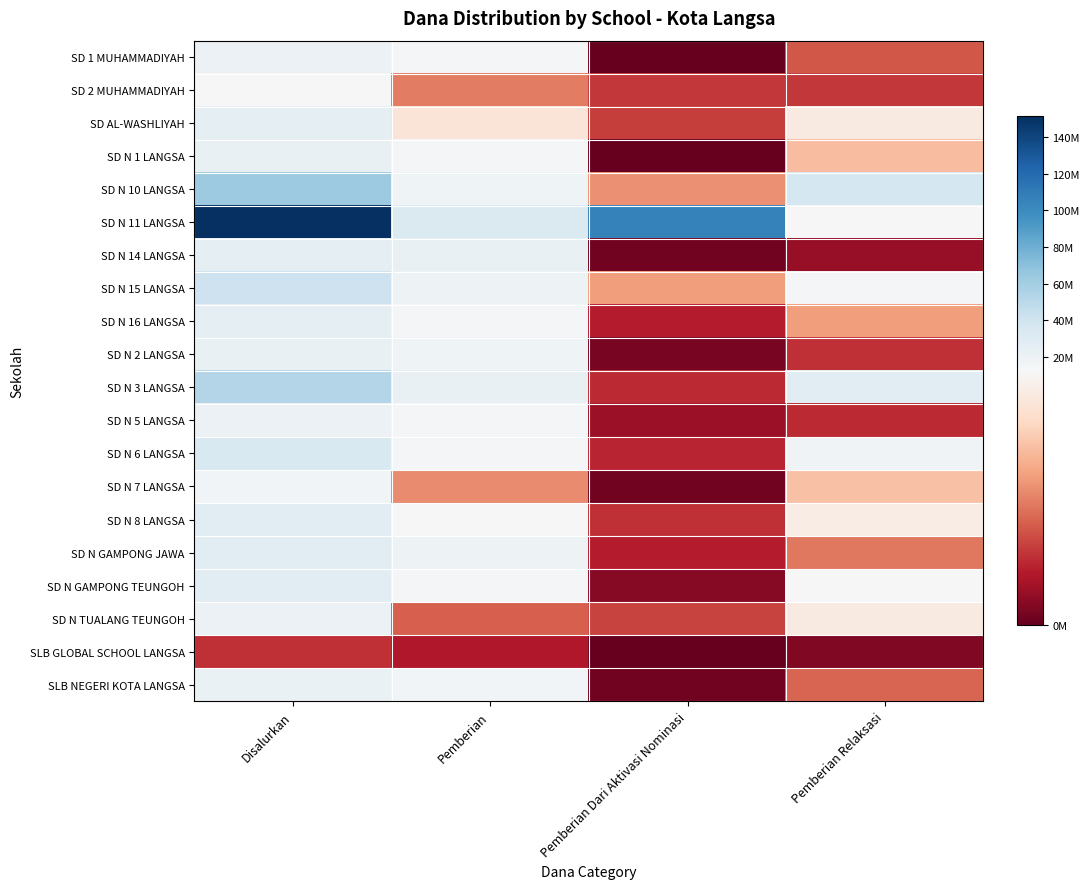

What is the difference between the highest and lowest values at Pemberian Dari Aktivasi Nominasi?

105975000